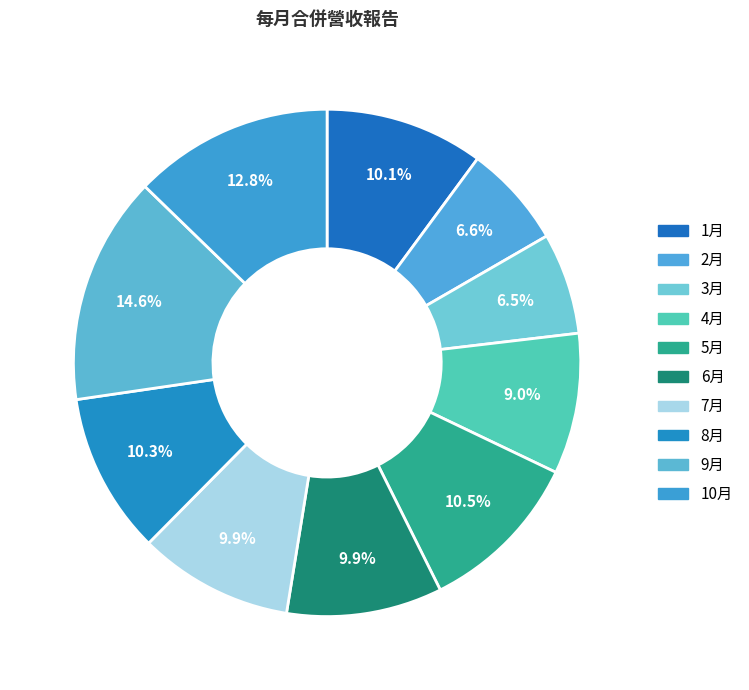

How many slices are in this pie chart?

10